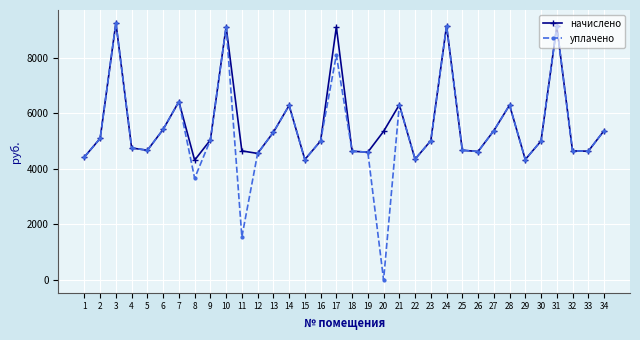

Which category has the highest value in the начислено series?

3